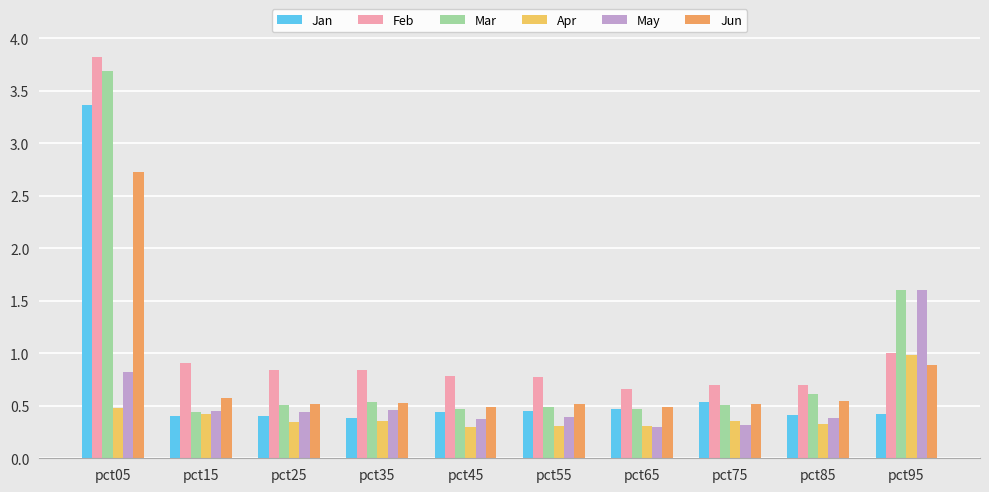

Which series has the largest range (max minus min)?

Mar